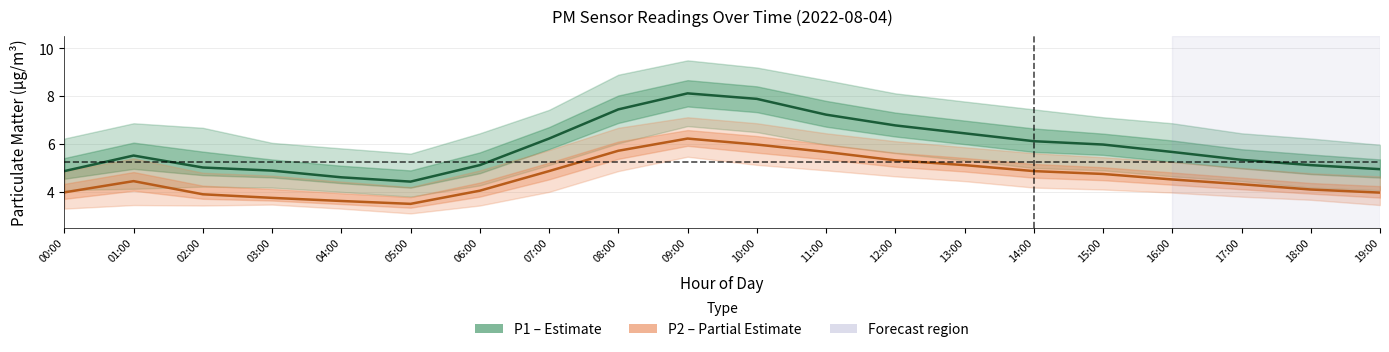

What is the difference between the P1 (Estimate) values at 00:00 and 05:00?

0.4